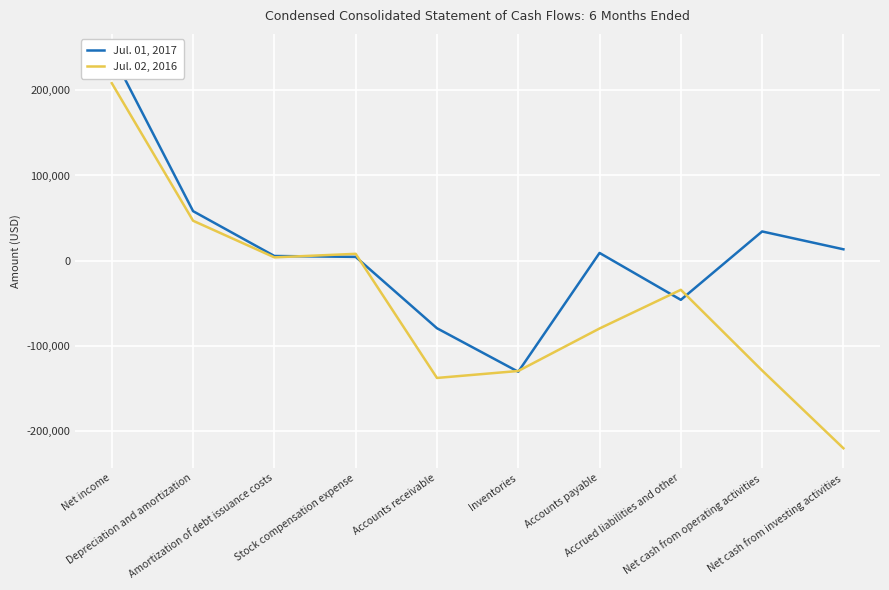

What is the minimum value for Jul. 02, 2016?

-220433